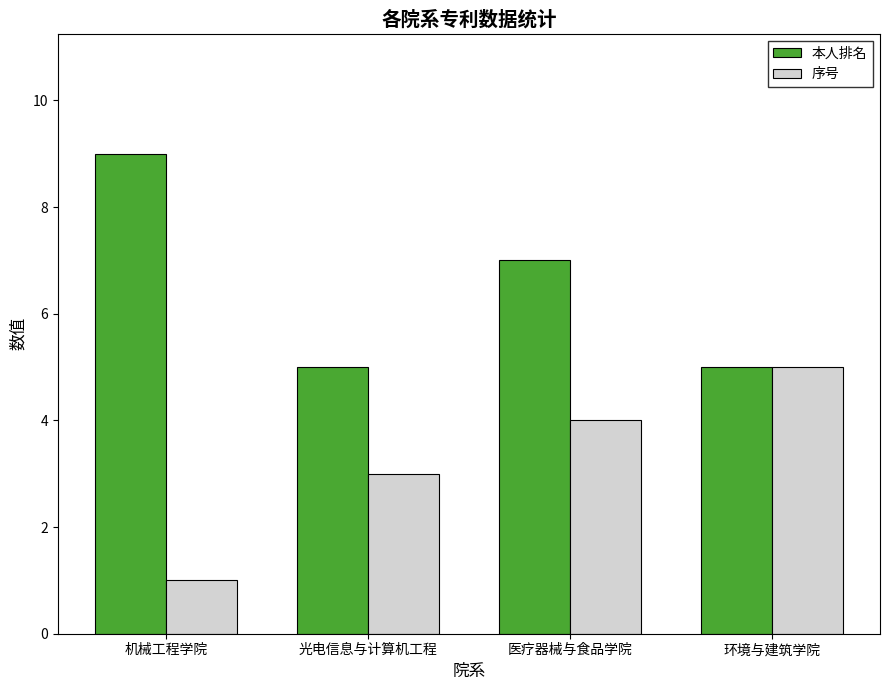

How many groups of bars are there?

4